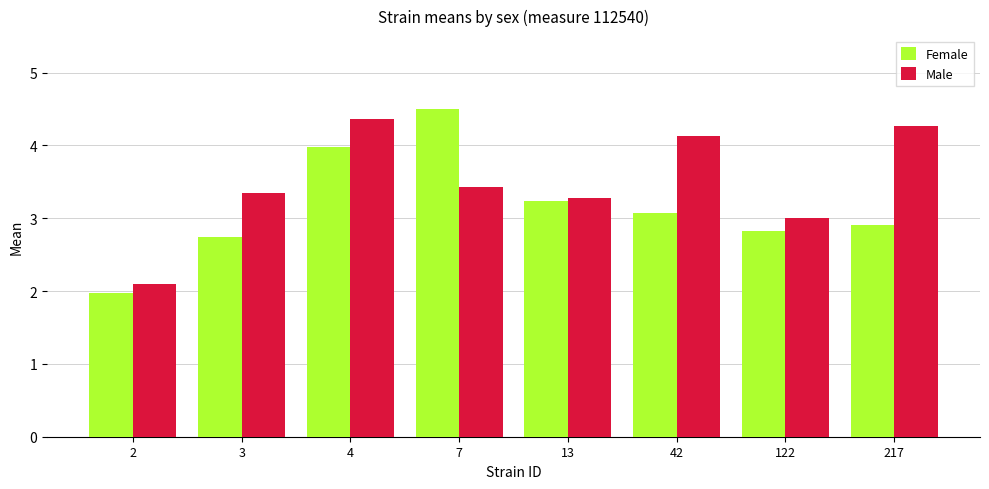

What is the value of the Female bar at the 4th from the left?

4.5